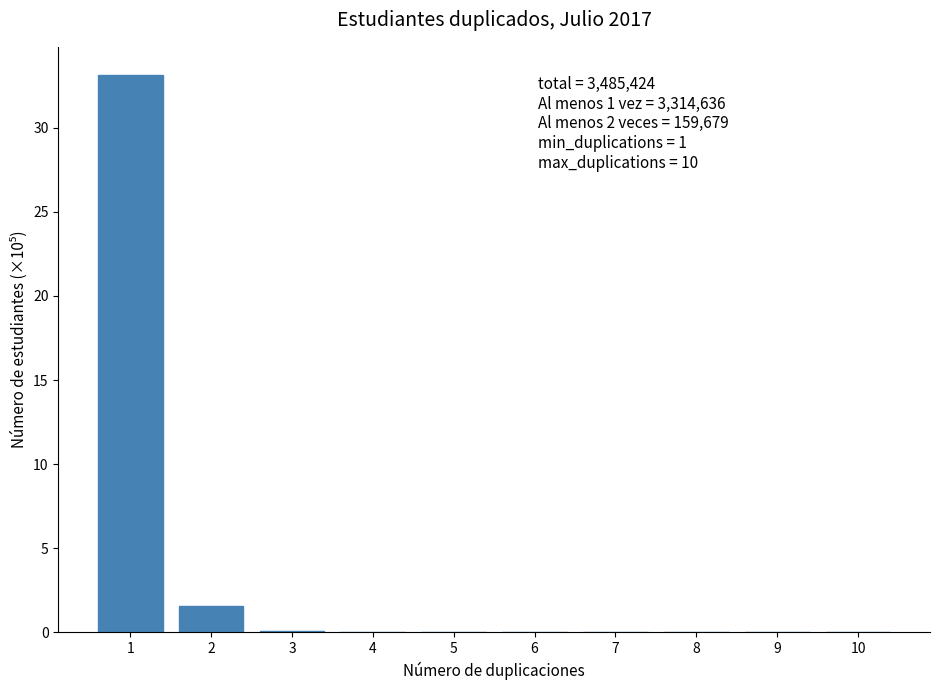

What is the sum of all values?

34.9